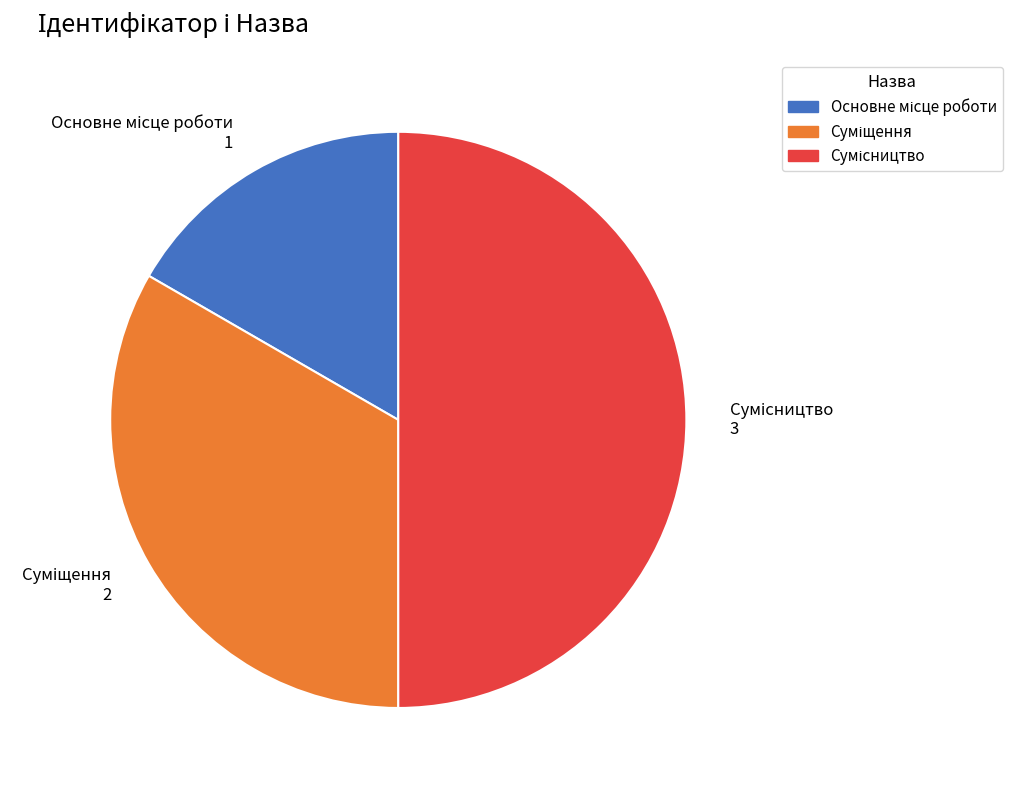

How many segments does this pie chart have?

3